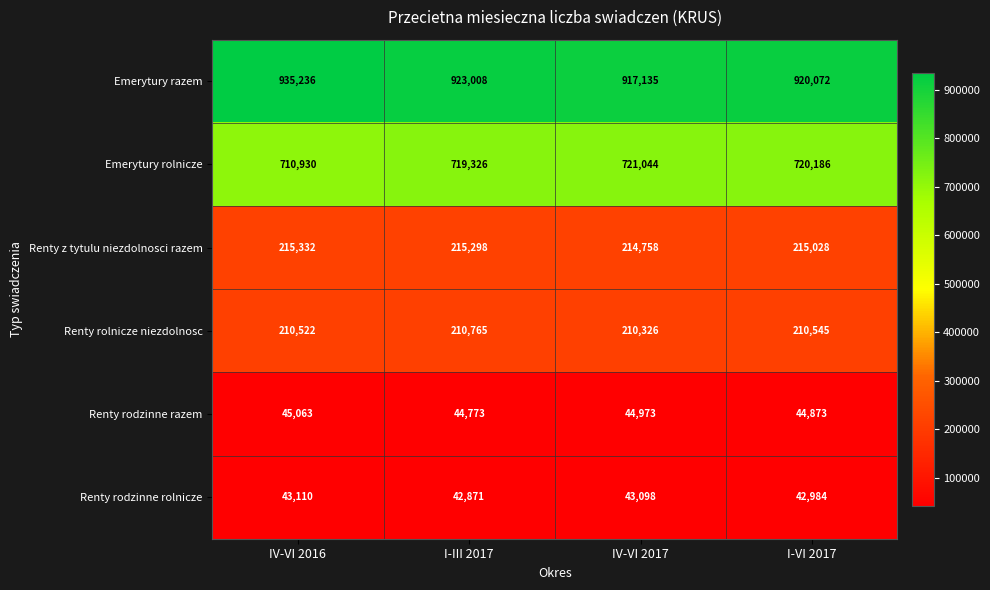

The value of Emerytury razem at I-III 2017 is 235529. True or false?

False